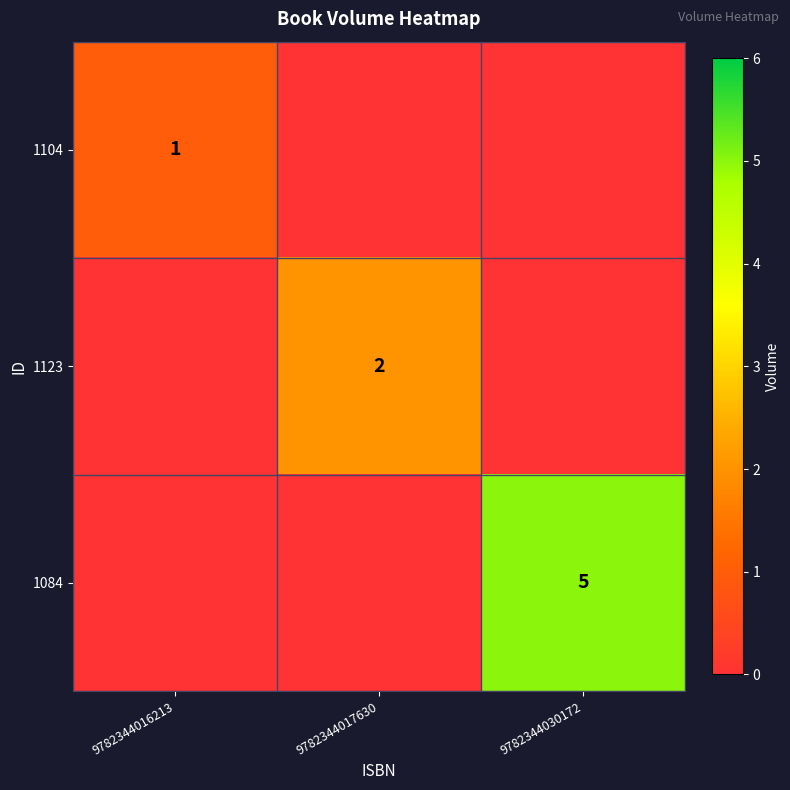

Which has a higher value, 9782344030172 or 9782344017630?

9782344030172